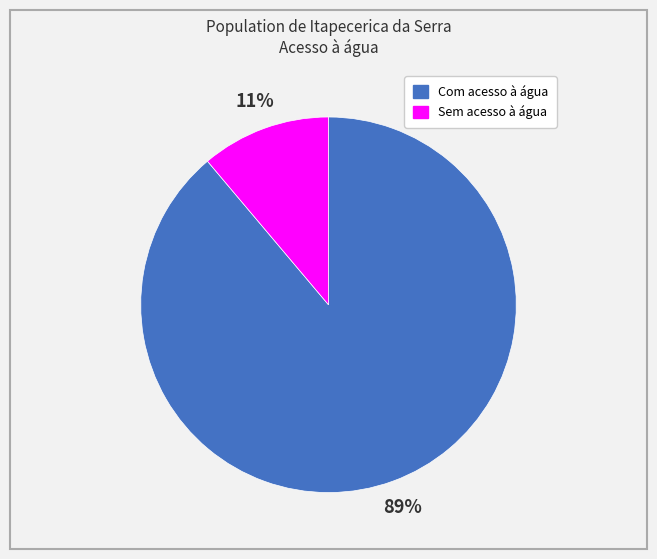

How many segments does this pie chart have?

2